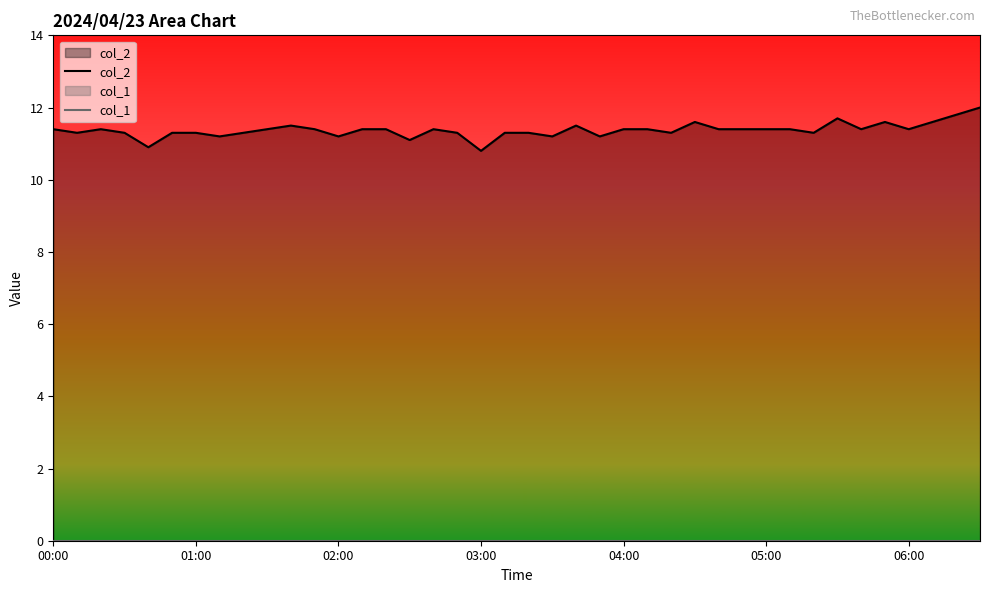

What is the approximate value of col_2 at 9?

11.4